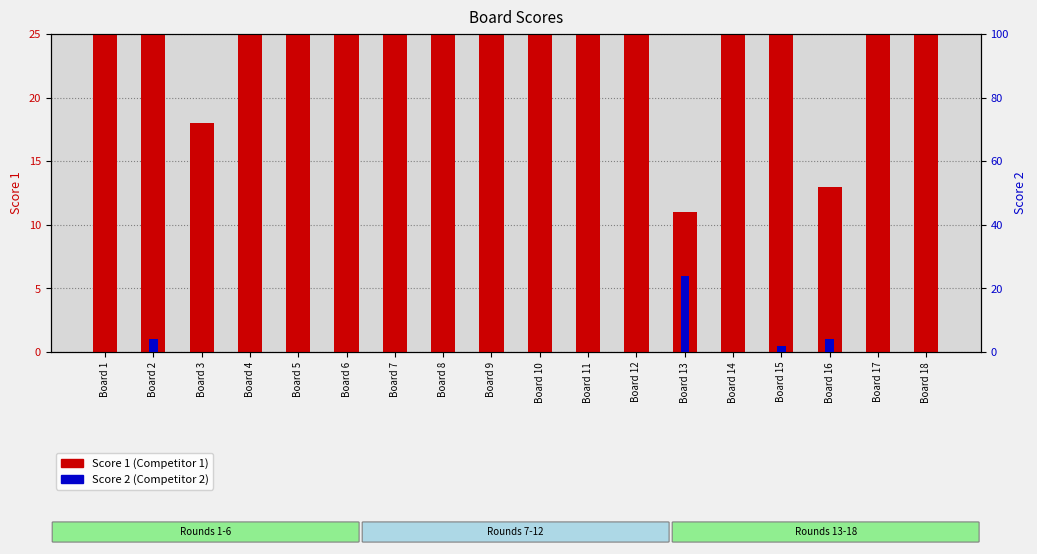

What is the difference between the second highest and minimum values in the Score 2 series?

4